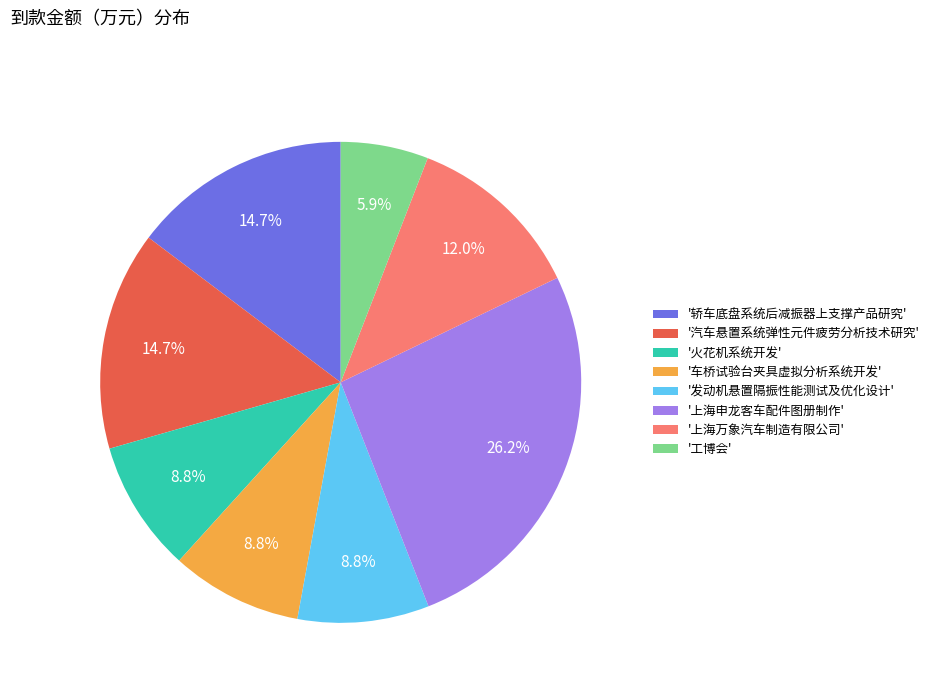

Approximately how many times larger is the value at '轿车底盘系统后减振器上支撑产品研究' compared to '上海万象汽车制造有限公司'?

1.2